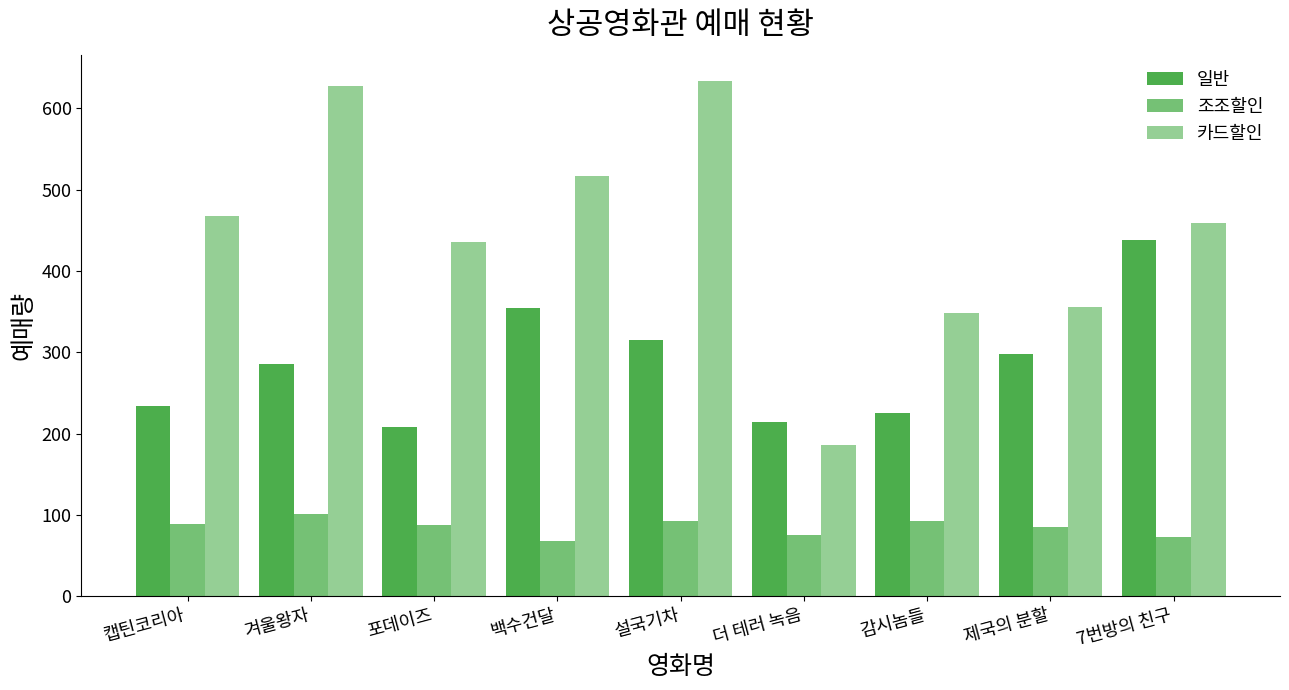

Is it true that 카드할인 equals 963 at 설국기차?

False